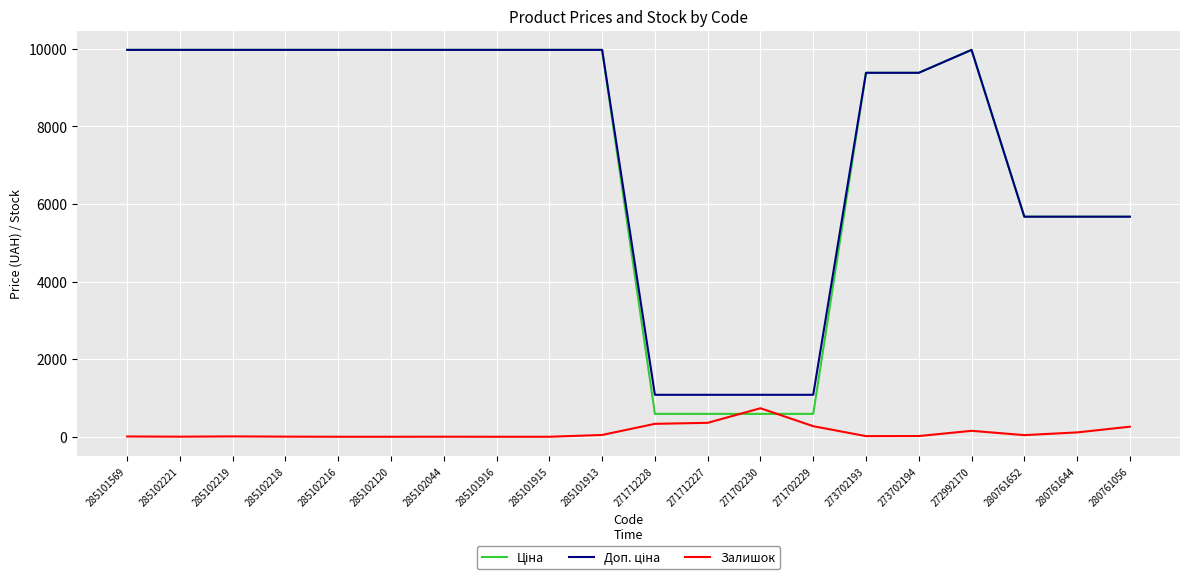

What is the difference between the highest and lowest values at 285101916?

9975.0